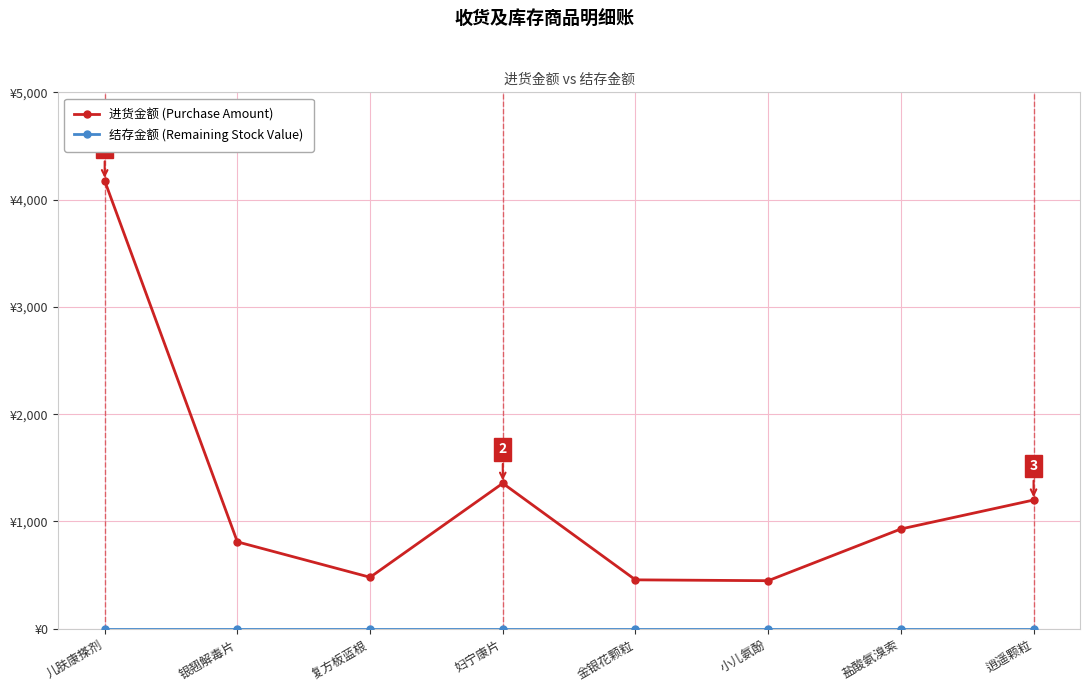

Which series changed the most between 儿肤康搽剂 and 小儿氨酚?

进货金额 (Purchase Amount)